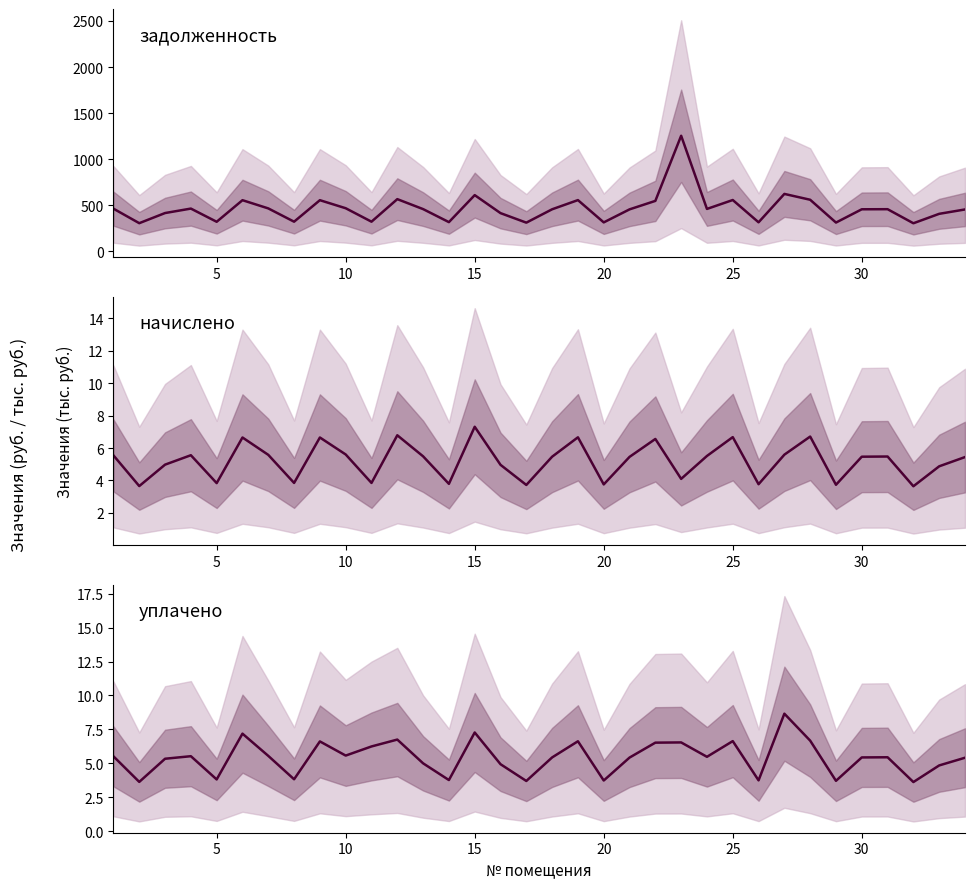

True or false: задолженность and уплачено cross at least once.

False